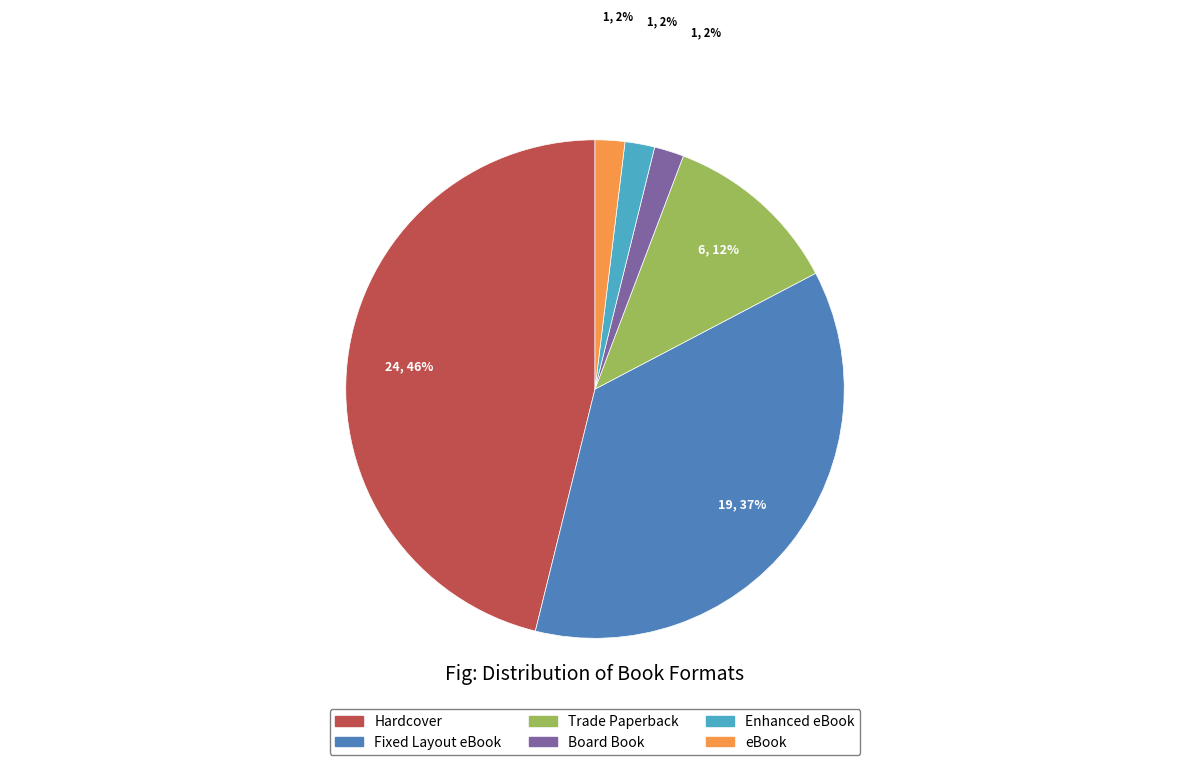

To the nearest percent, what is the difference between the eBook and Fixed Layout eBook slice percentages?

35%